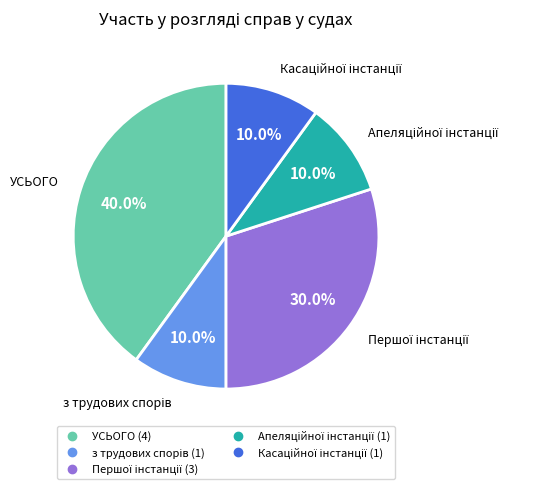

How many segments does this pie chart have?

5